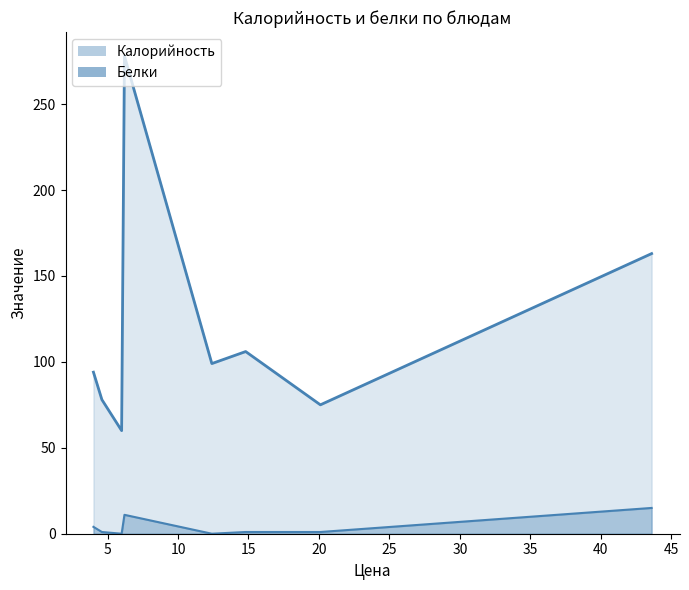

True or false: Калорийность has a value of 106 at вафли.

True